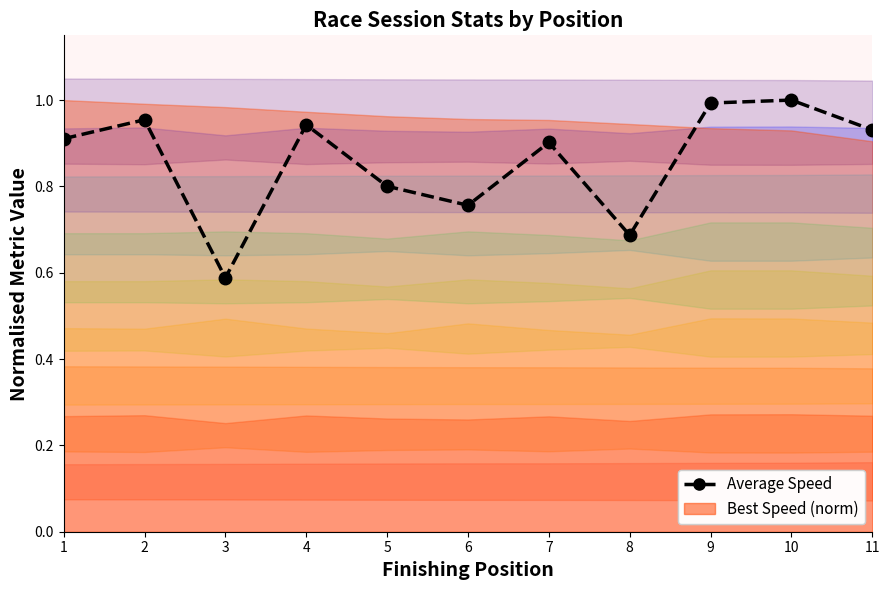

True or false: the data has more than 1 interior local peaks.

True